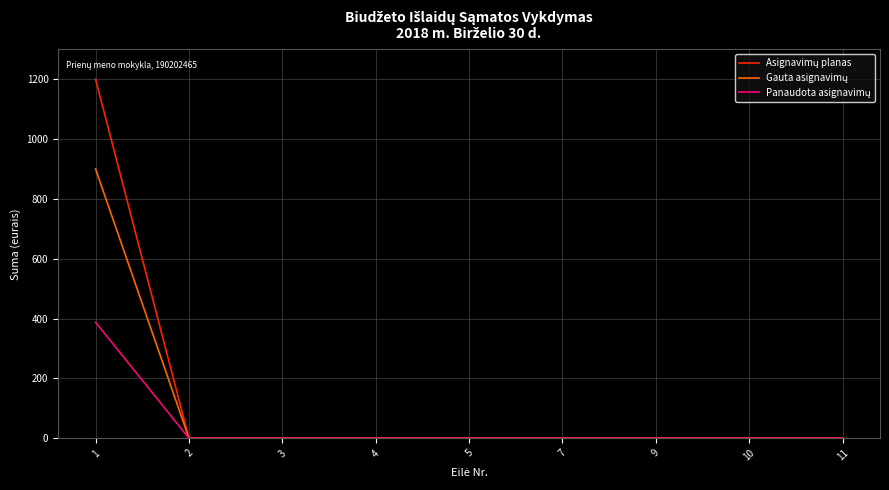

What is the greatest value displayed?

1200.0